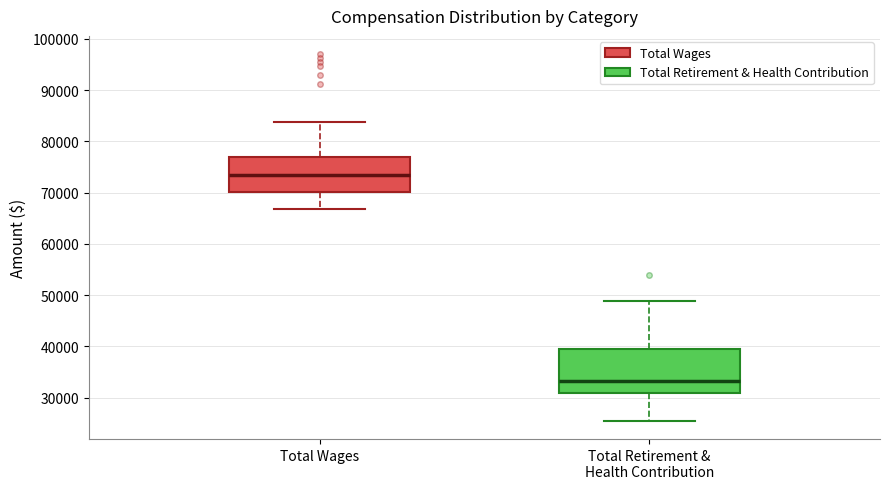

Which box is the tallest, from its lower edge to its upper edge?

Total Retirement & Health Contribution